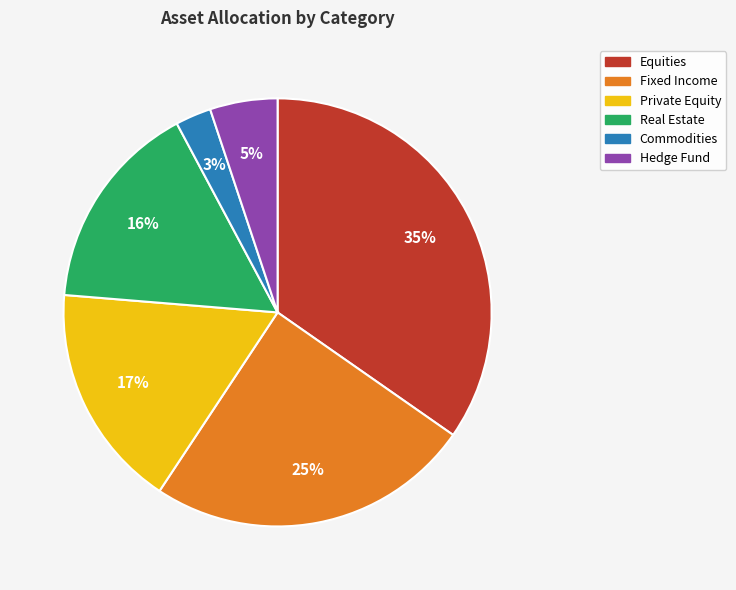

The Fixed Income slice represents 36% of the pie. True or false?

False